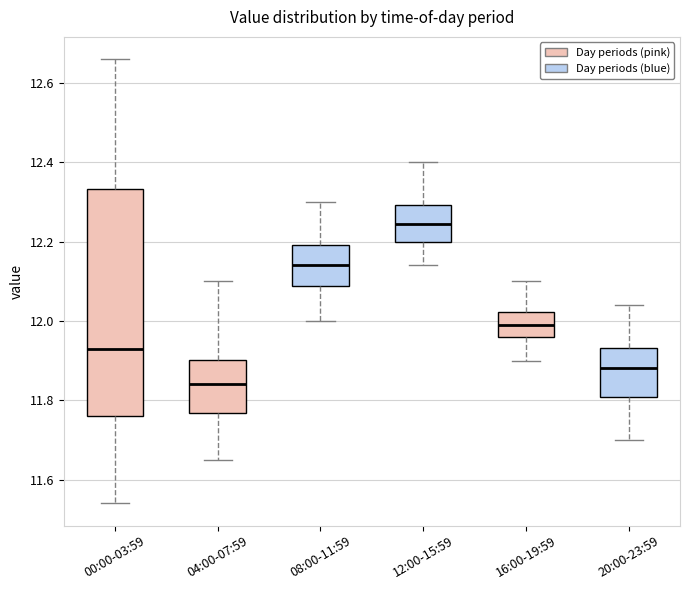

Comparing the boxes themselves (not the whiskers), which one is the tallest?

00:00-03:59